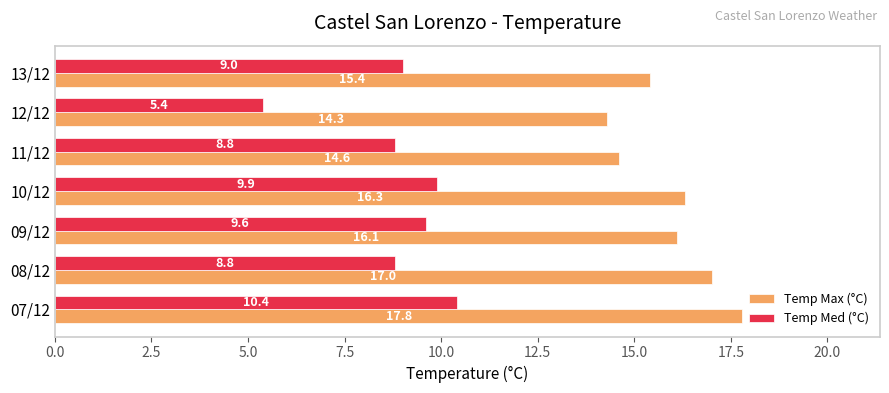

Where is Temp Max (°C) nearest to the value 16?

09/12